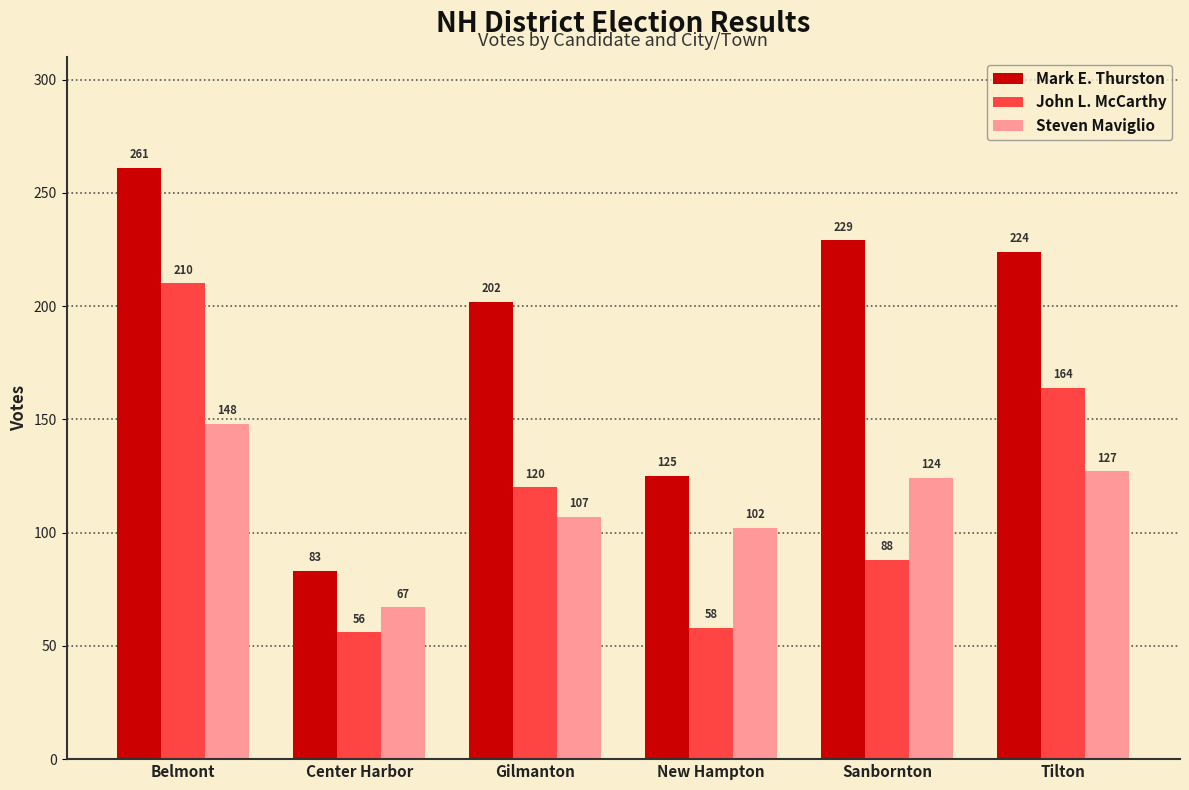

What position from the right is Center Harbor?

5